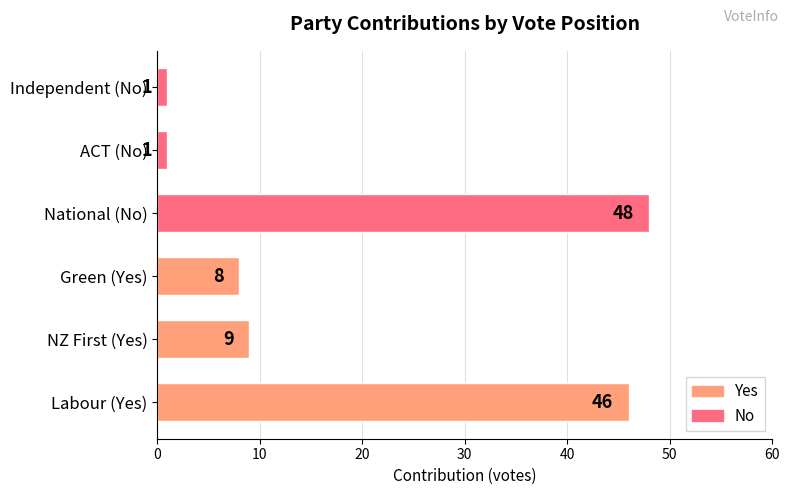

How many bars are there in total?

6